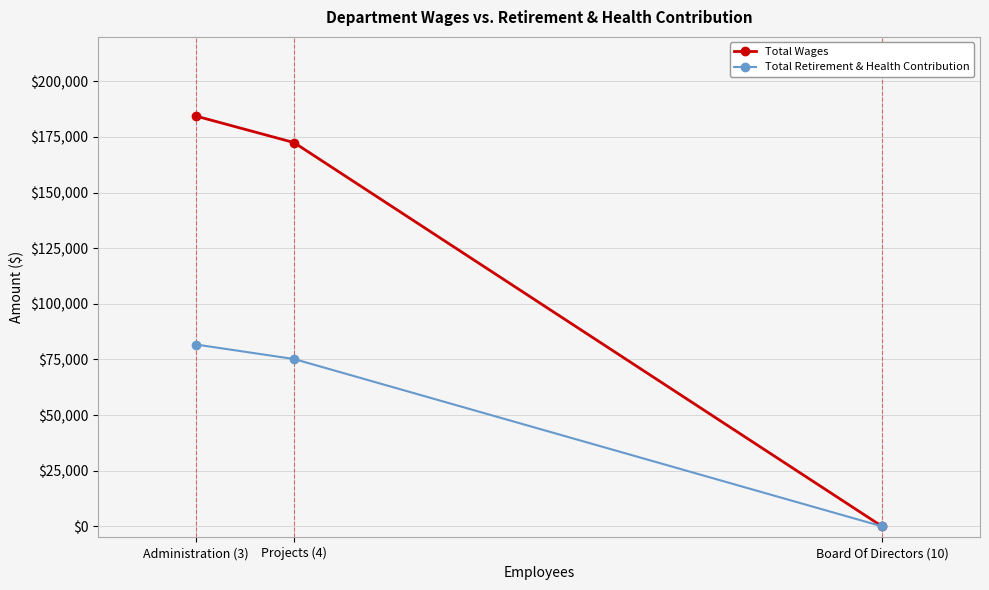

List the series in order of their overall mean, lowest first.

Total Retirement & Health Contribution, Total Wages